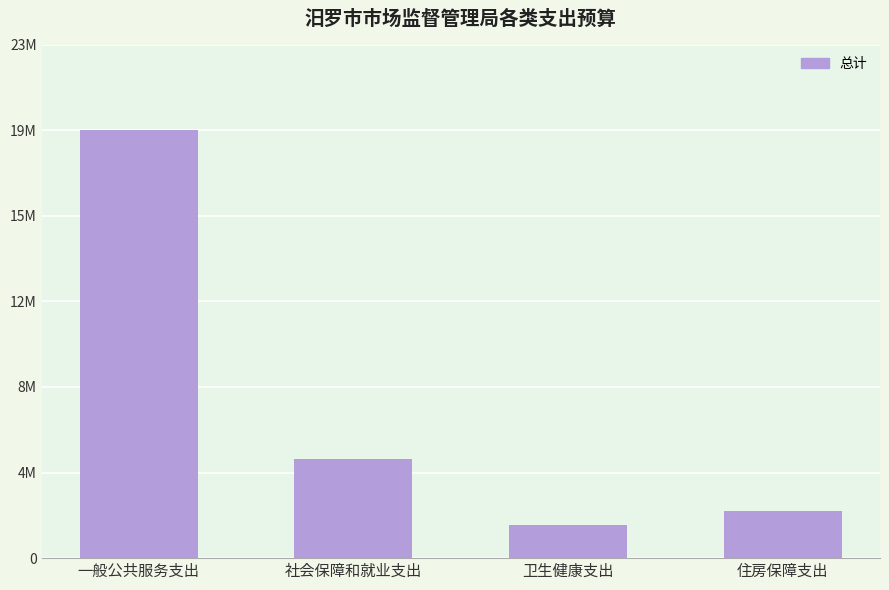

Is it true that the value at 一般公共服务支出 is 19174138.5?

True